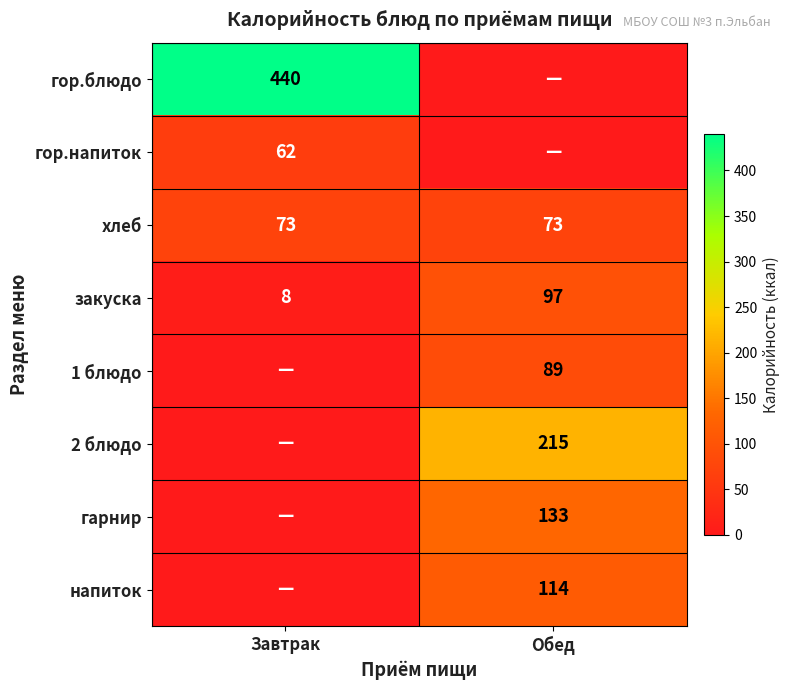

Which has a higher value, Обед or Завтрак?

Завтрак